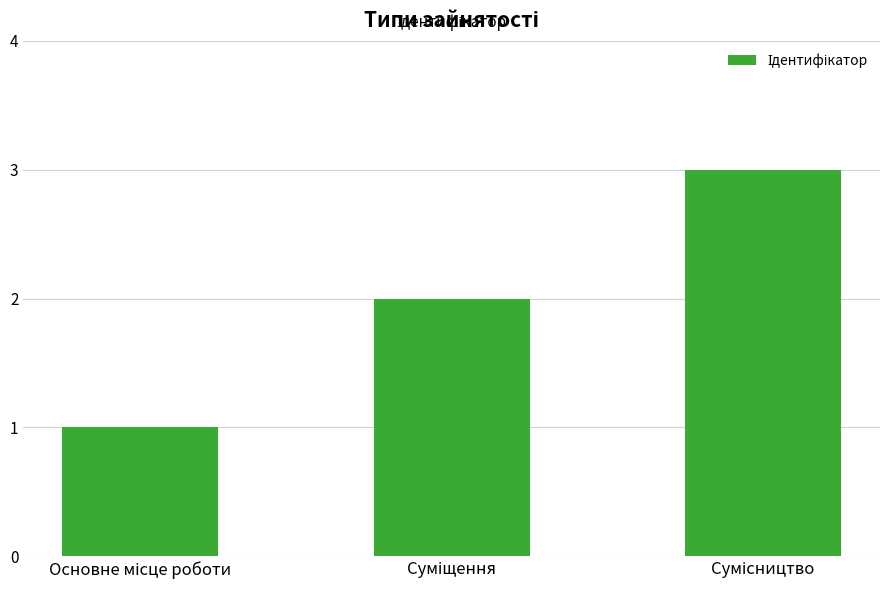

What is the greatest value displayed?

3